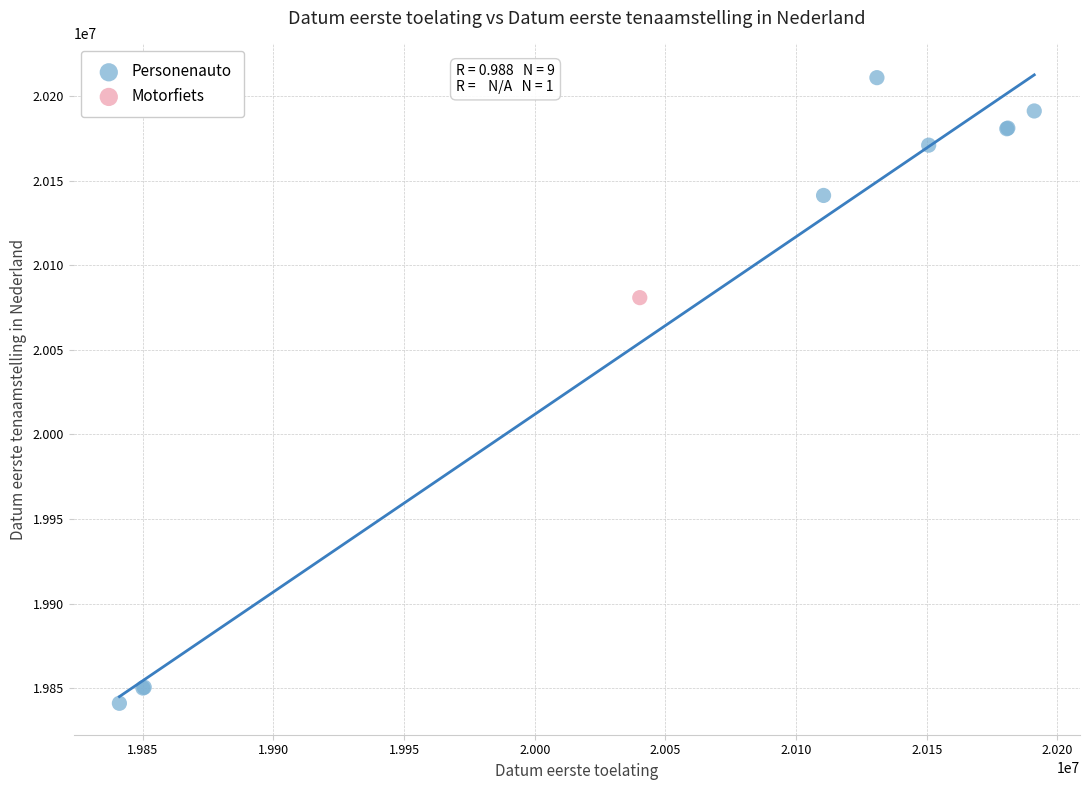

What are all the series names shown in the legend?

Personenauto, Motorfiets